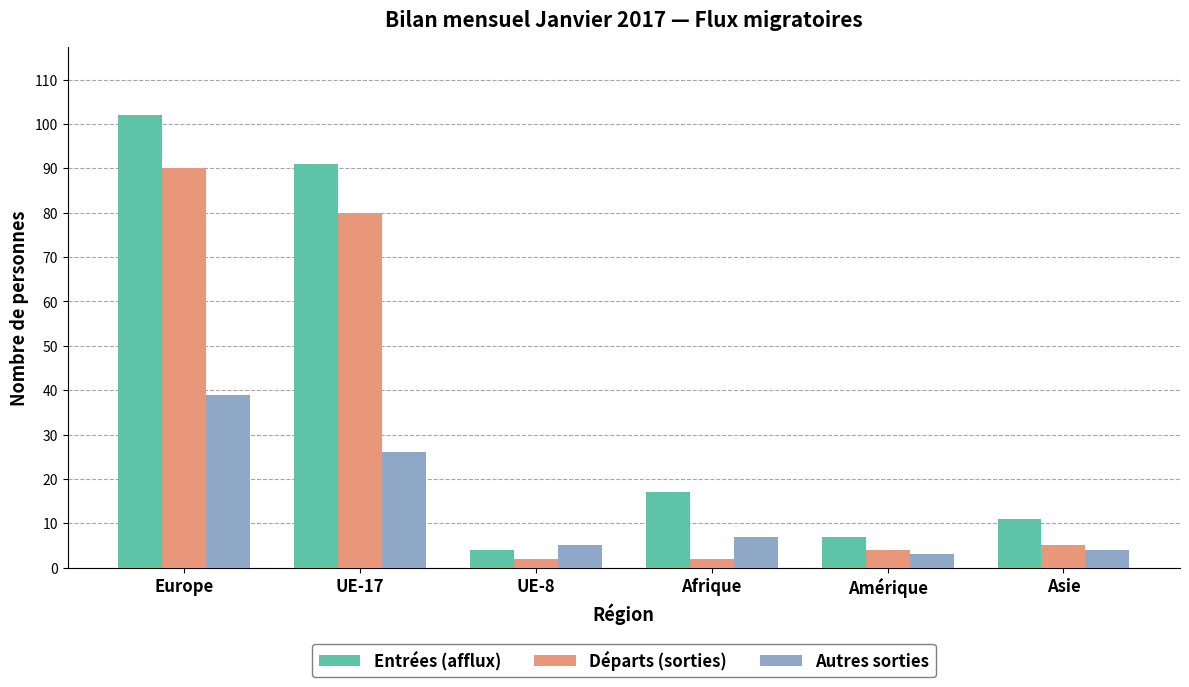

What is the spread (max minus min) of values at Afrique?

15